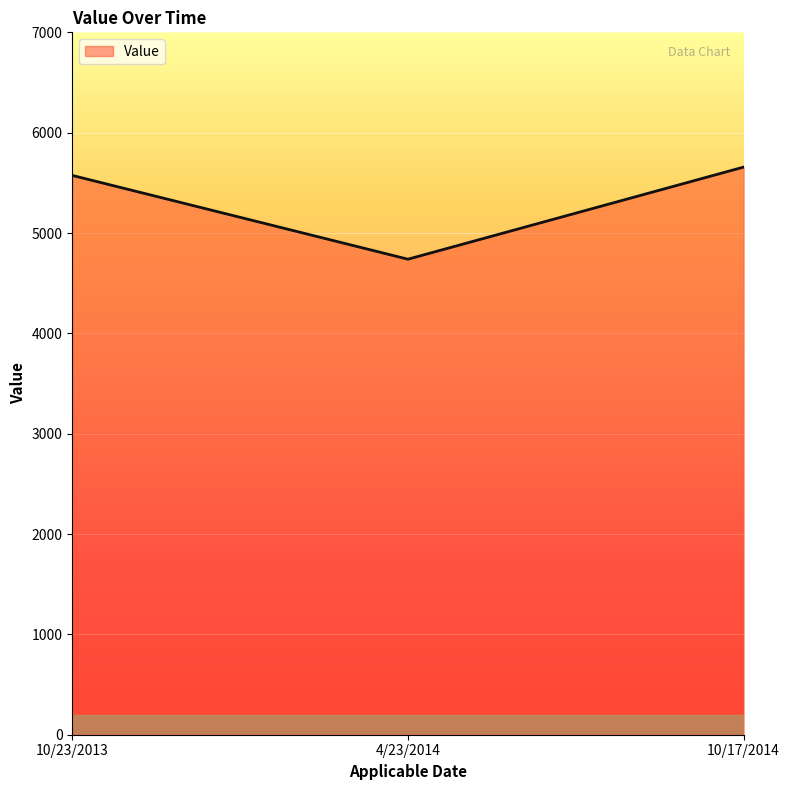

Rank the categories by value from highest to lowest.

10/17/2014, 10/23/2013, 4/23/2014